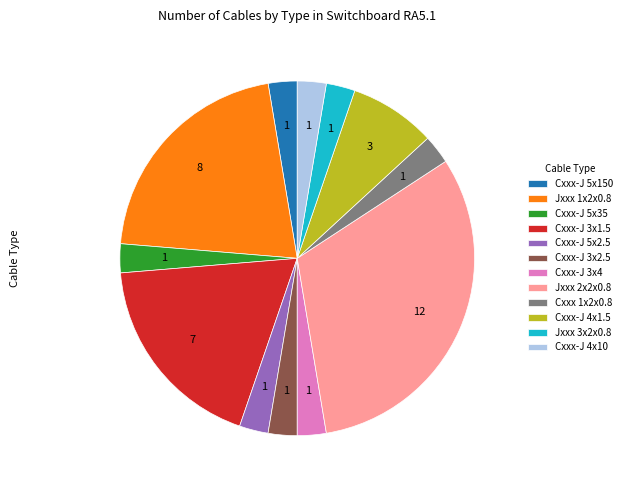

True or false: Cxxx-J 4x10 accounts for 3% of the total.

True